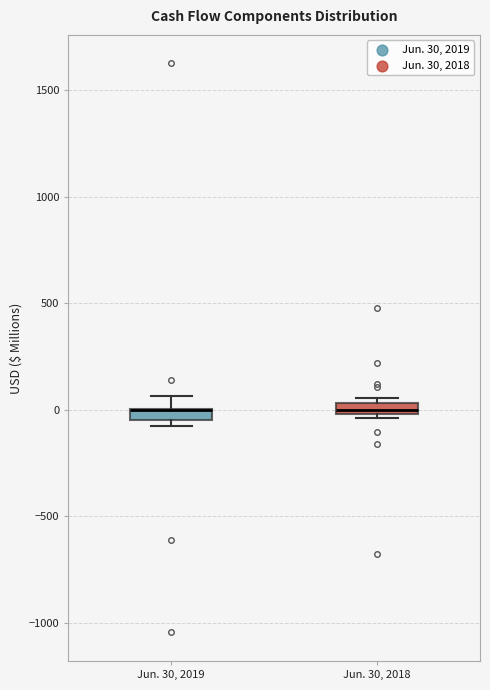

Where is the lower edge of the box for Jun. 30, 2018 on the y-axis? The values are not printed on the chart, so give them approximately, as read against the axis.

0